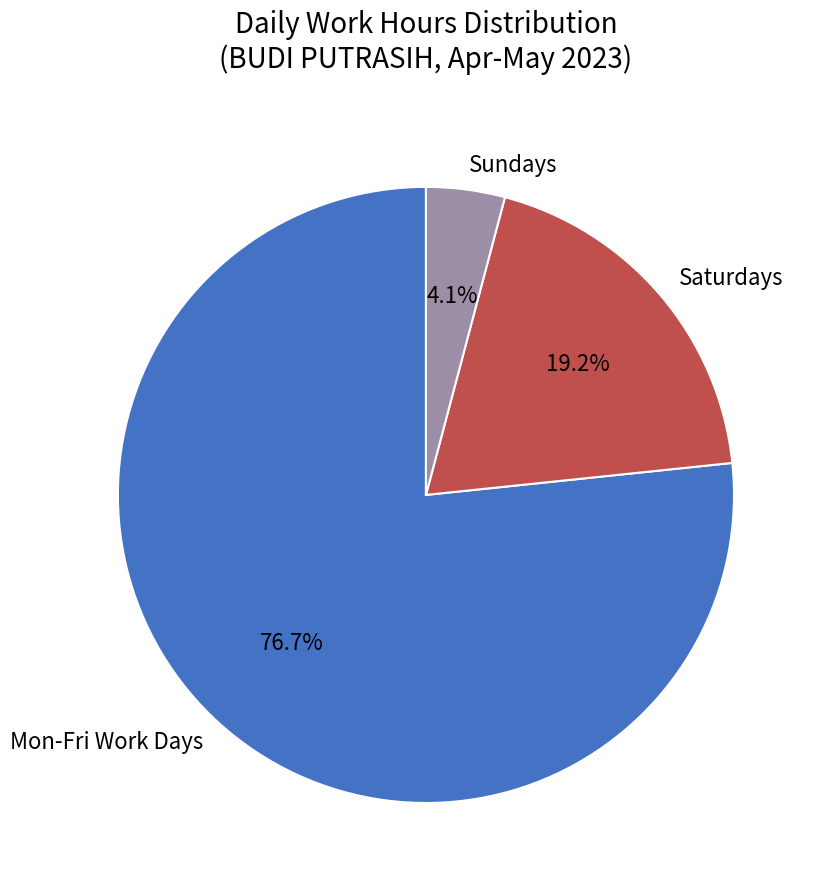

Count the number of slices in the pie.

3